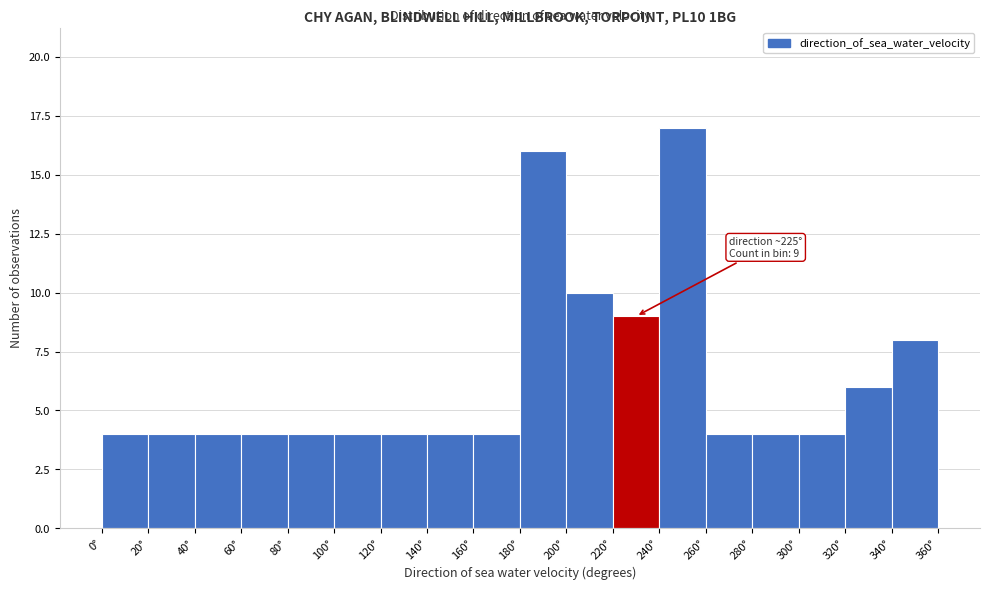

Over which range of the x-axis is the bar tallest?

240 to 260